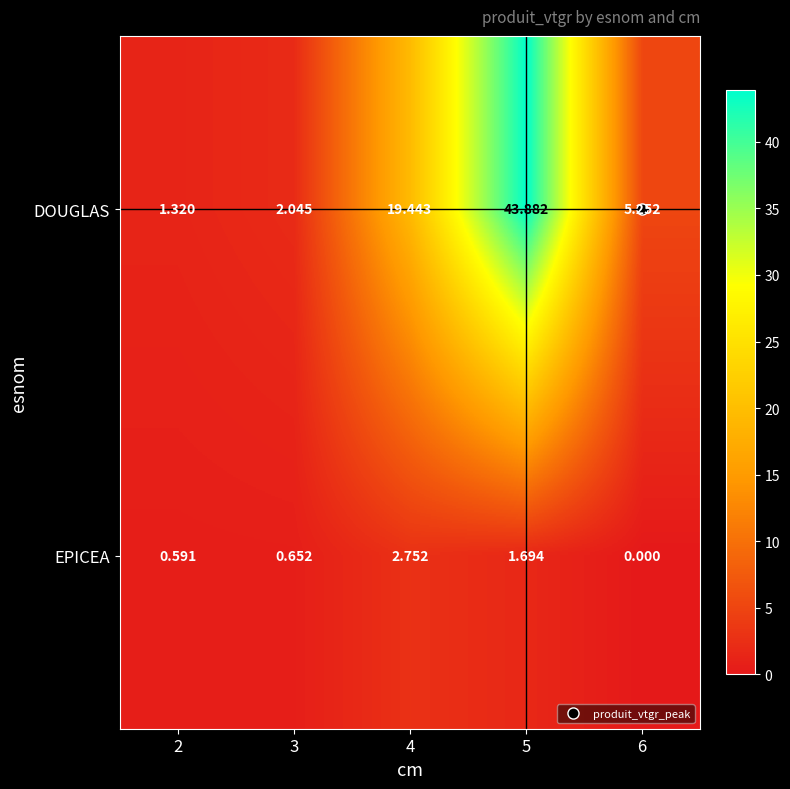

At which category does the chart reach its minimum across all series?

6